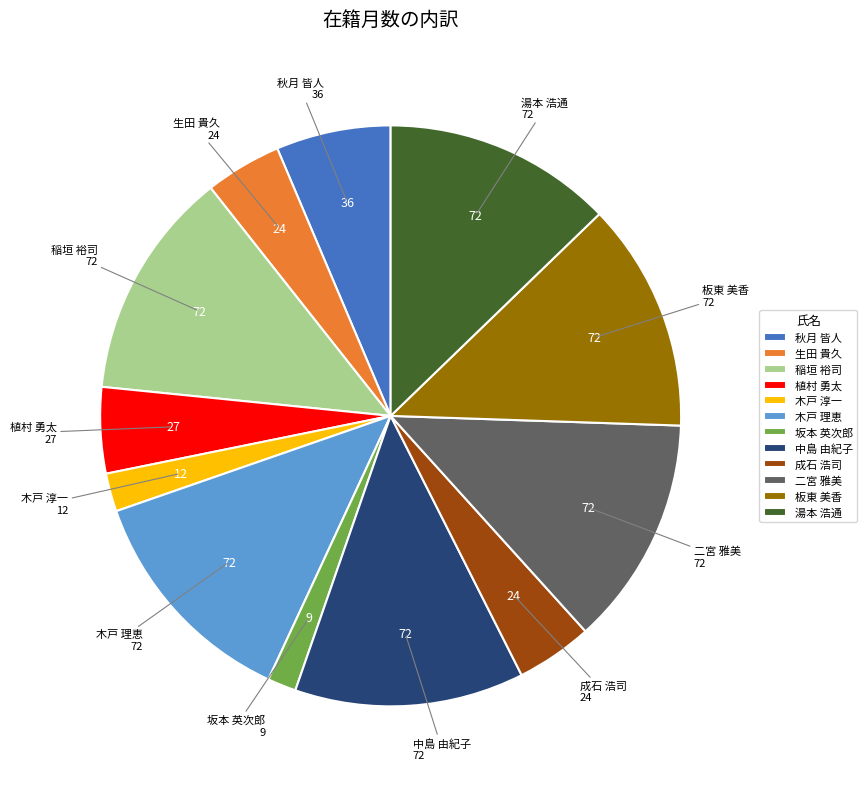

What is the smallest slice in the pie chart?

坂本 英次郎